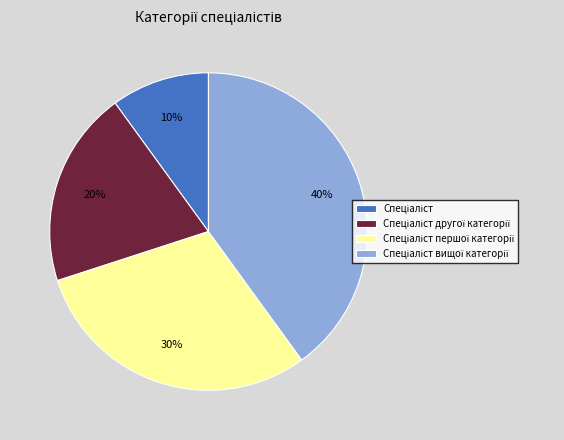

Does any single category account for the majority?

No